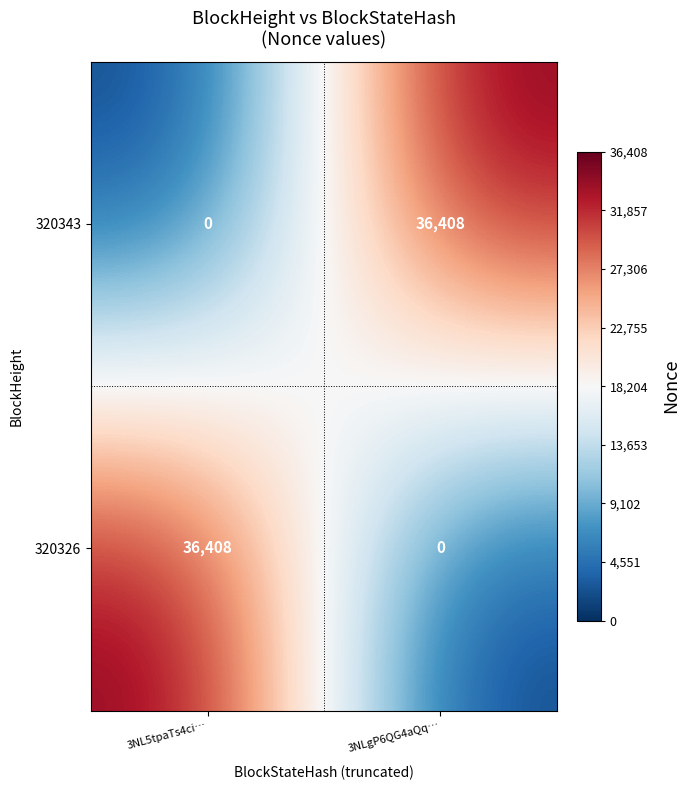

At how many categories does at least one series exceed 2005?

2